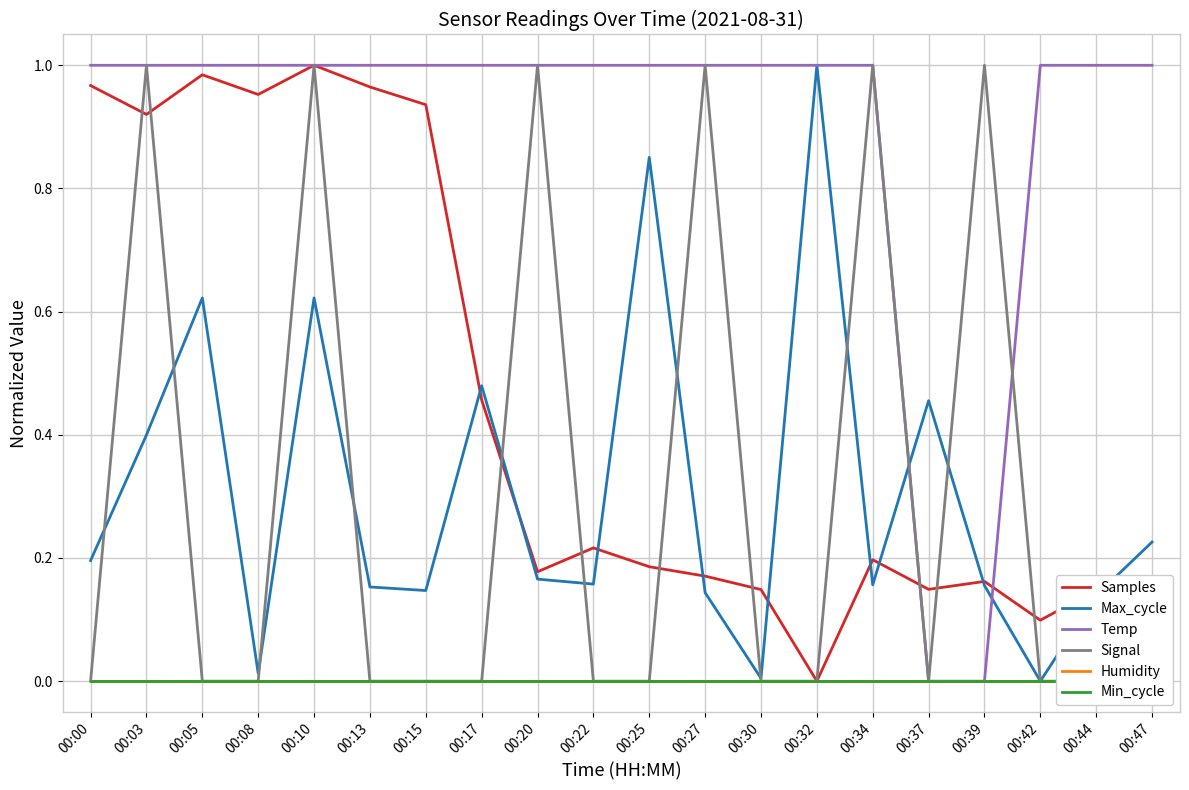

What is the difference between the maximum and minimum values in the Max_cycle series?

1.0